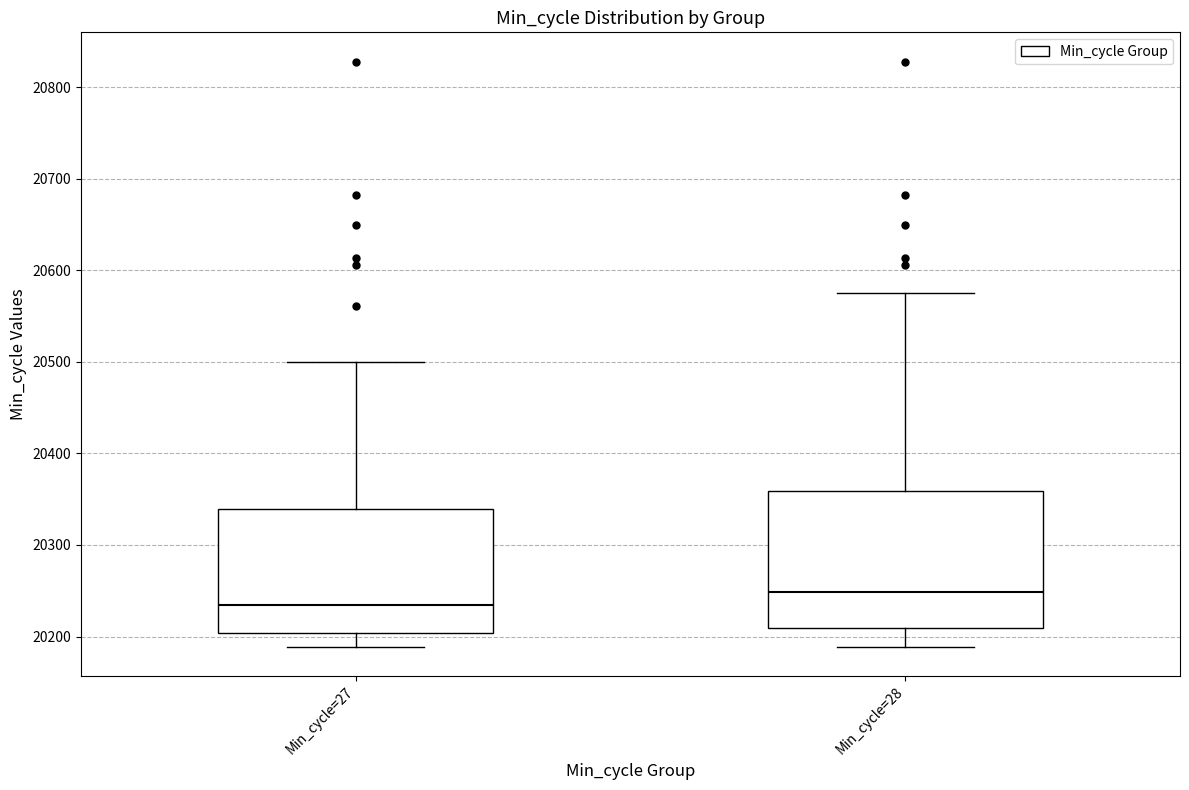

Where does the median line of the box for Min_cycle=27 sit on the y-axis? The values are not printed on the chart, so give them approximately, as read against the axis.

20230